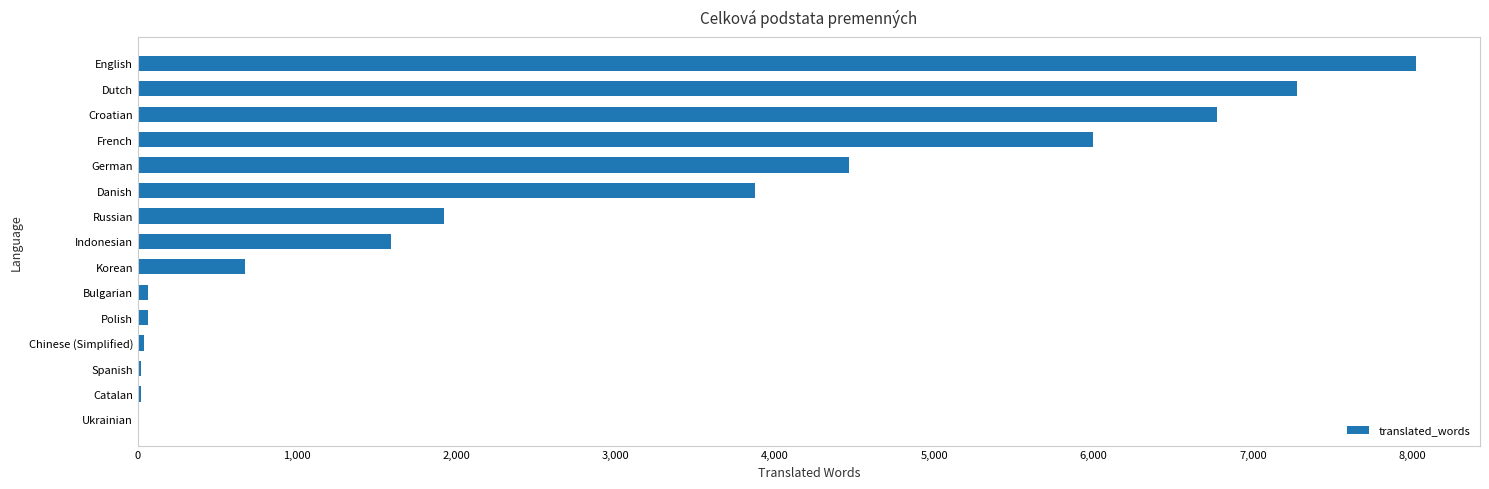

What is the sum of the values at Dutch and Korean?

7950